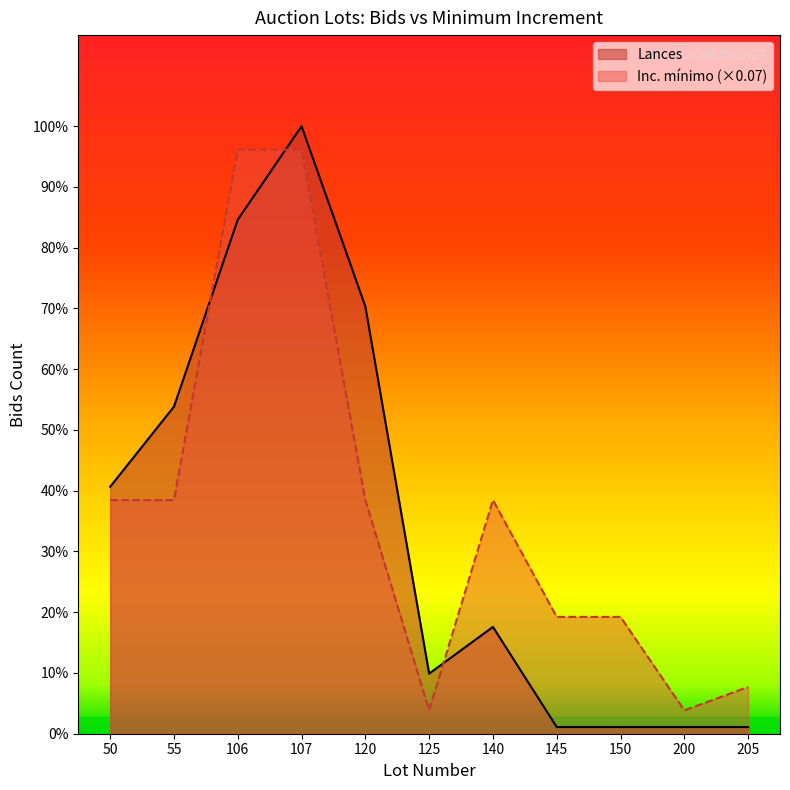

Reading left to right, what are all the values shown in this chart?

Lances: 37.0	49.0	77.0	91.0	64.0	9.0	16.0	1.0	1.0	1.0	1.0
Inc. mínimo: 35.0	35.0	87.5	87.5	35.0	3.5	35.0	17.5	17.5	3.5	7.0